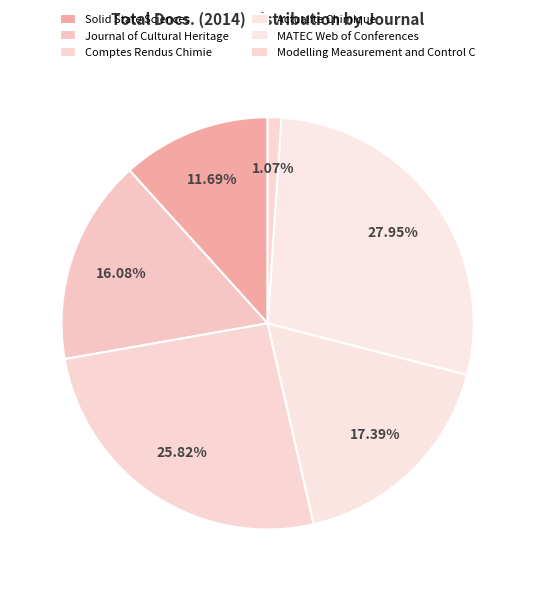

Do Comptes Rendus Chimie and Modelling Measurement and Control C together represent more than half of the pie?

No